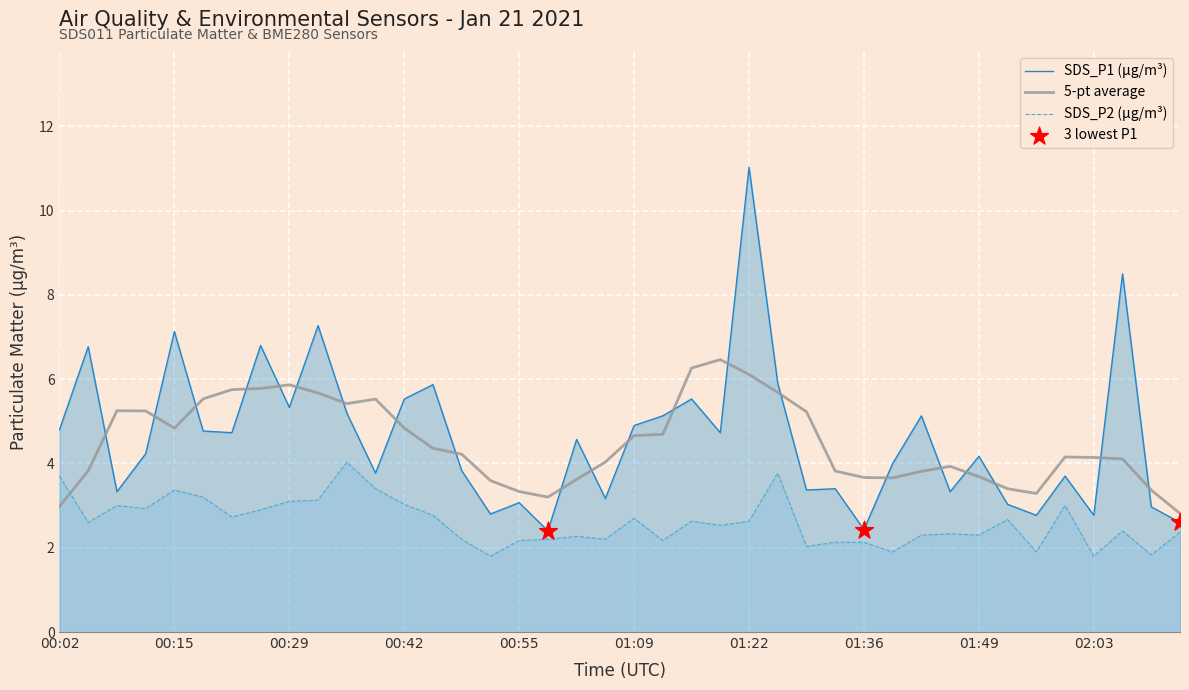

Which series contains the lowest Y value?

SDS_P2